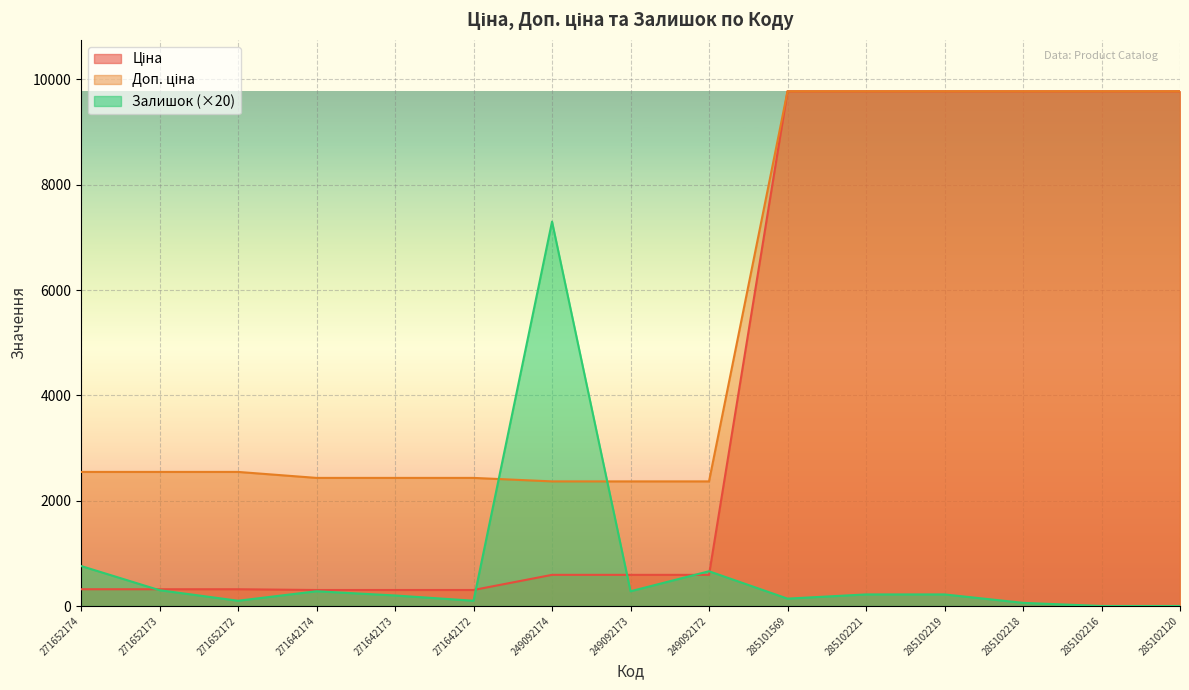

What is the difference between the Ціна values at 271642173 and 249092173?

287.5